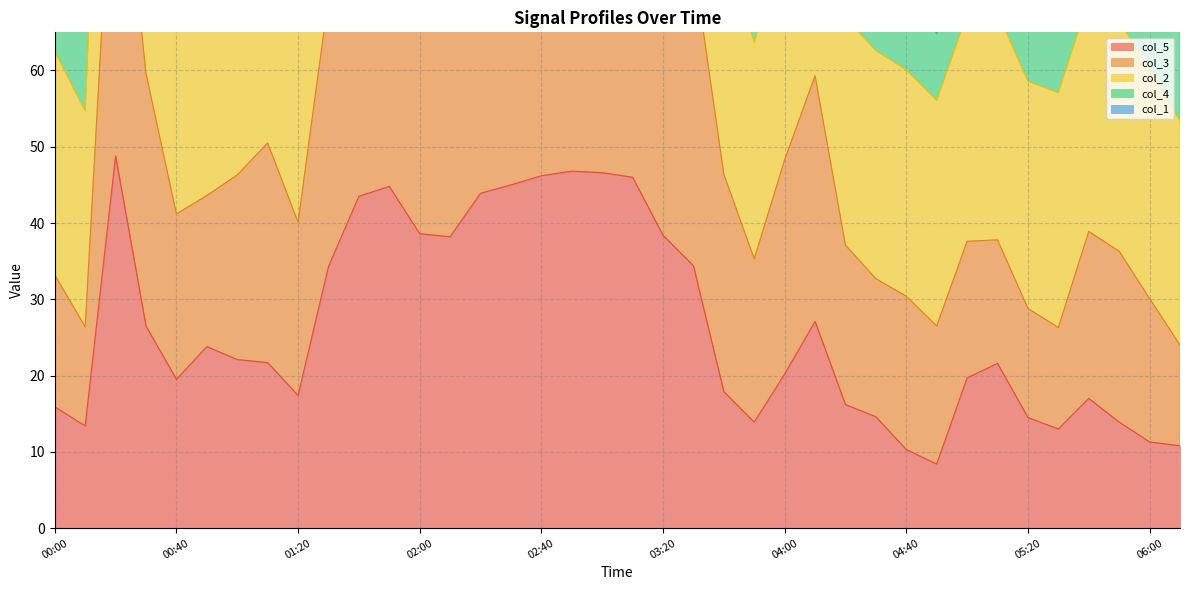

List the labels in order of col_4 value, smallest first.

04:50, 06:10, 06:00, 04:40, 05:20, 00:10, 05:30, 04:30, 03:50, 05:00, 00:00, 05:50, 04:20, 01:20, 05:10, 05:40, 00:50, 00:40, 01:00, 01:10, 04:00, 03:40, 00:30, 04:10, 01:30, 03:30, 02:10, 03:20, 02:00, 01:40, 02:20, 02:30, 01:50, 03:10, 02:40, 02:50, 03:00, 00:20